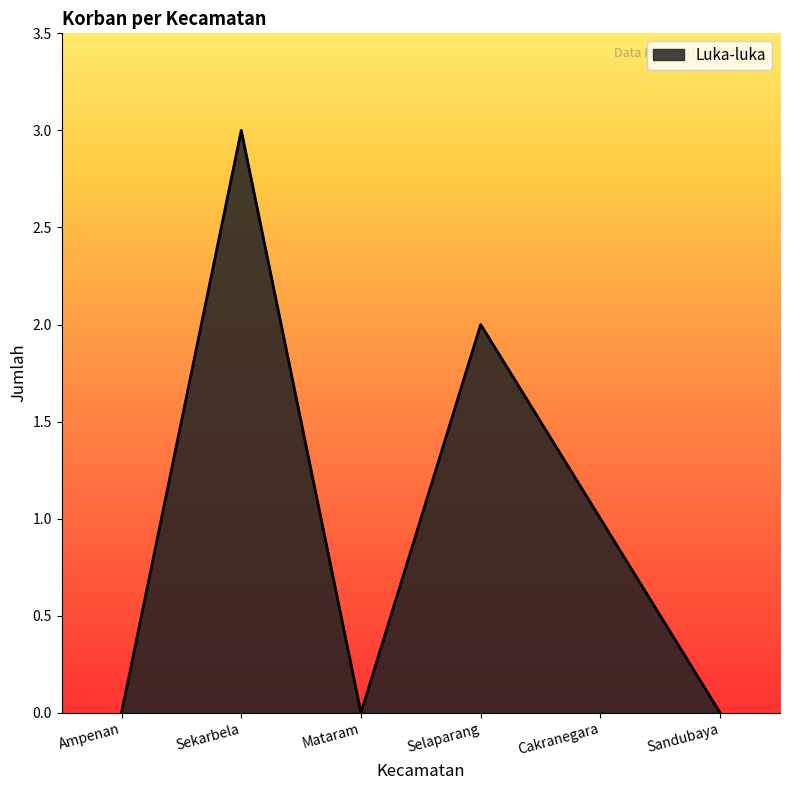

Where is the first local maximum?

Sekarbela